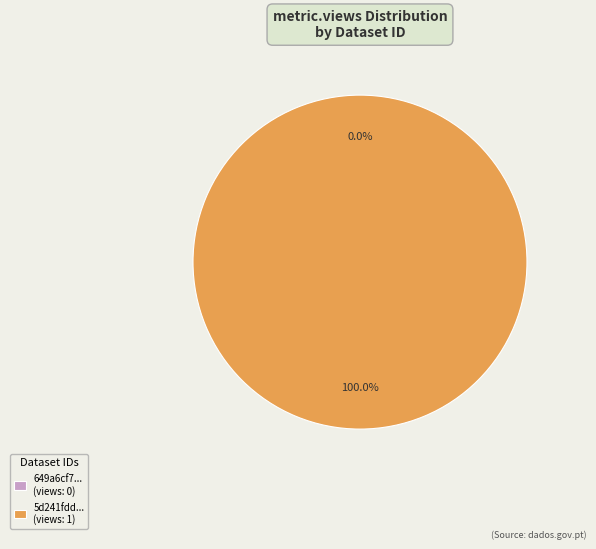

What percentage do 649a6cf7078190f8a6e7715b and 5d241fdd454ae30524d447c8 together represent?

100.0%